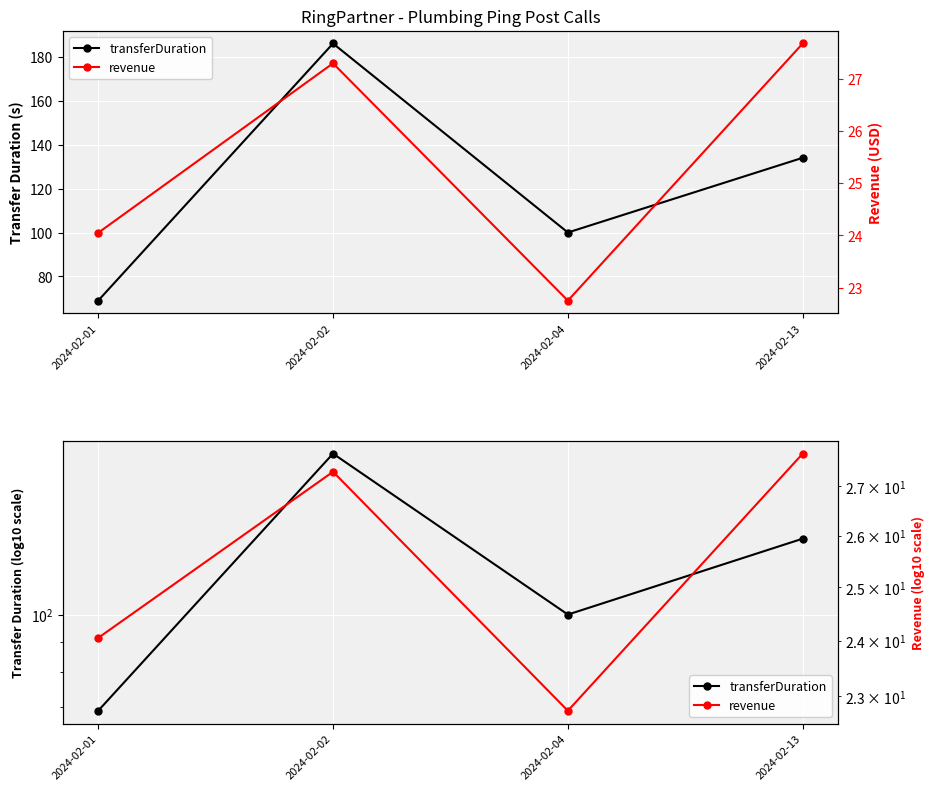

List the labels in order of revenue value, smallest first.

2024-02-04, 2024-02-01, 2024-02-02, 2024-02-13